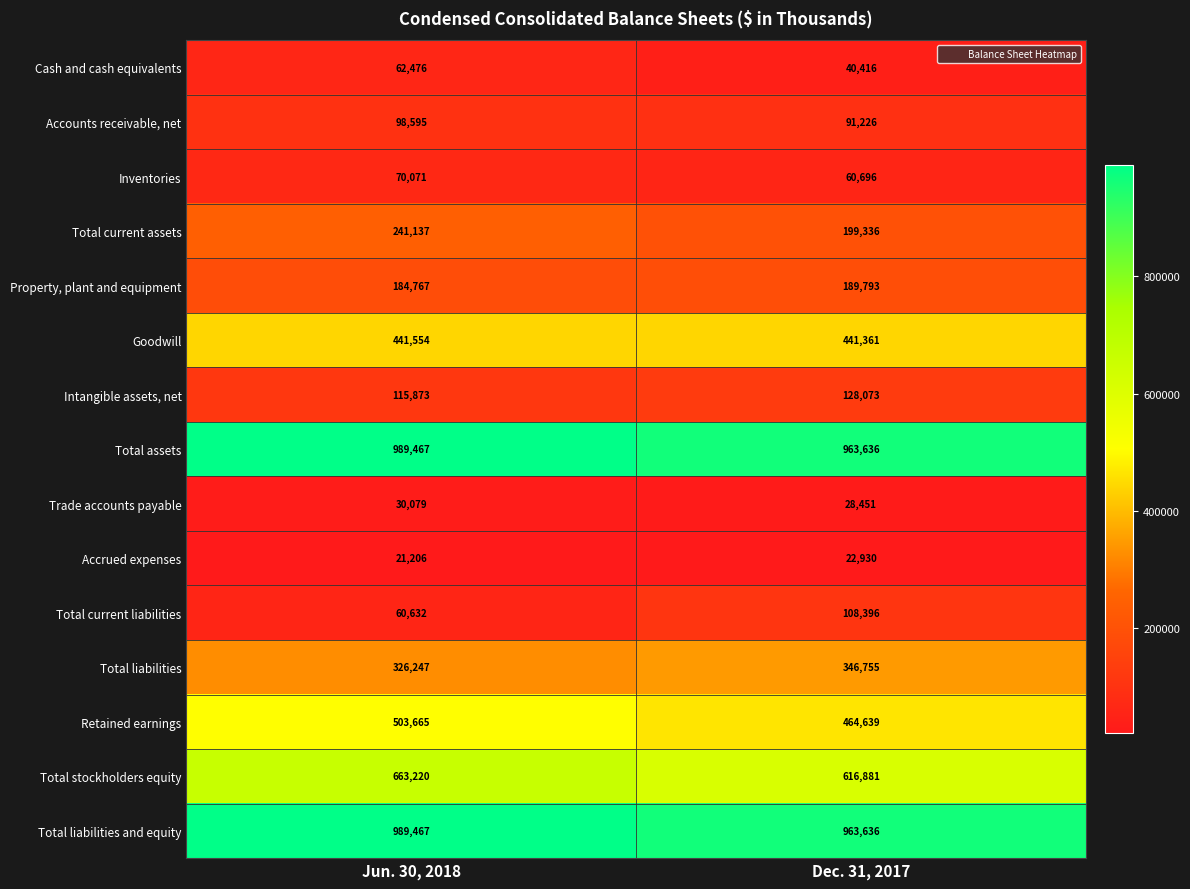

What is the sum of the Total liabilities and equity values at Dec. 31, 2017 and Jun. 30, 2018?

1953103